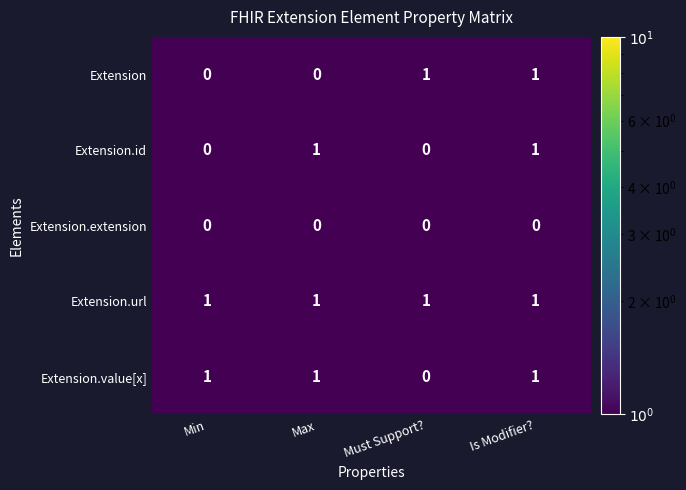

True or false: Extension has a value of 2 at Must Support?.

False